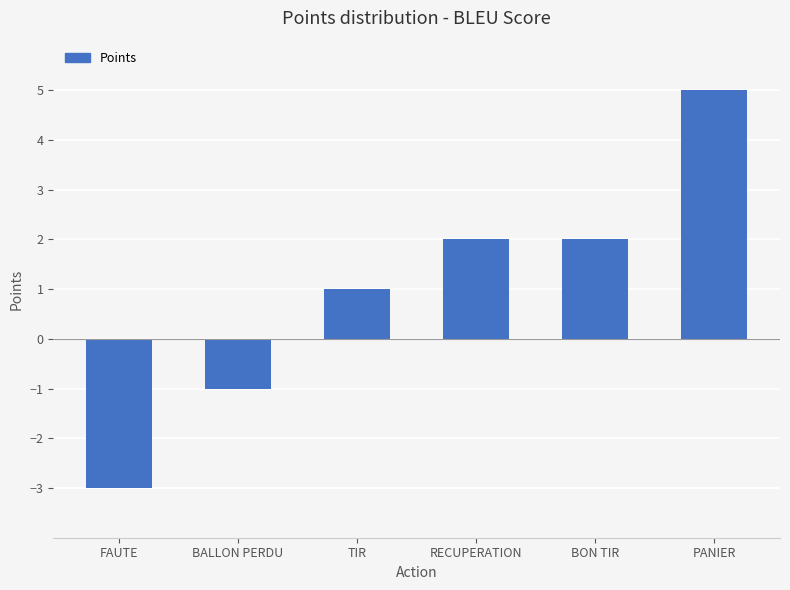

Are the bars grouped side by side (vs. stacked)?

No